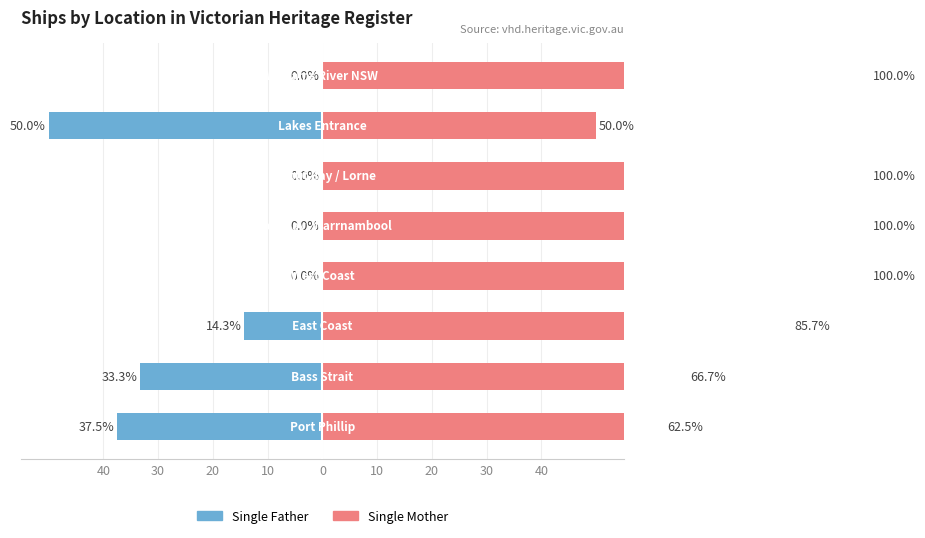

What is the difference between the maximum and second lowest values in the Single Mother series?

37.5